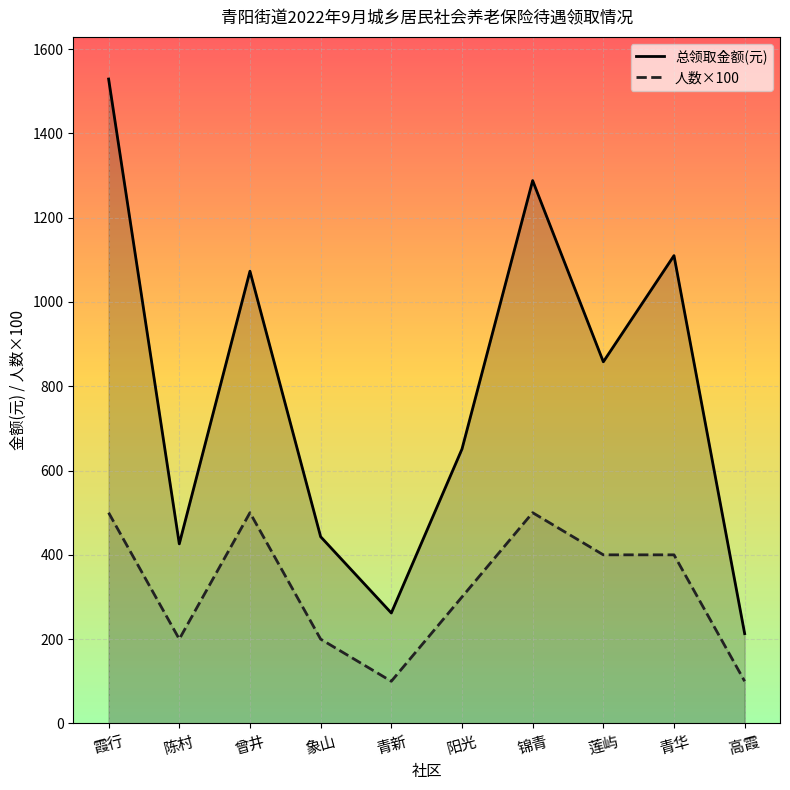

Is it true that 总领取金额(元) equals 1110 at 青华?

True